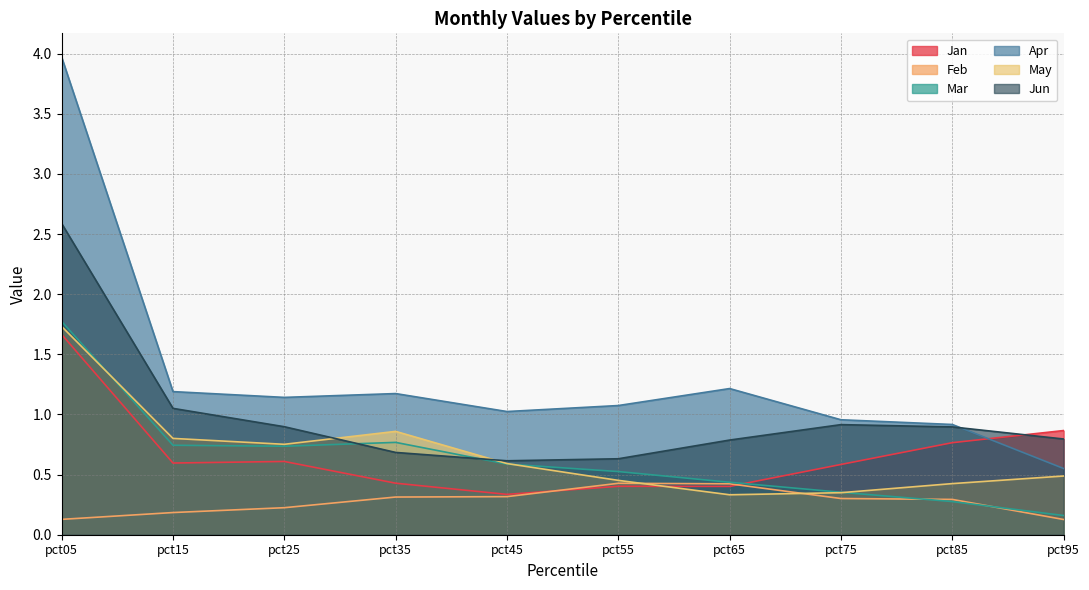

Between pct05 and pct45, which is larger?

pct05